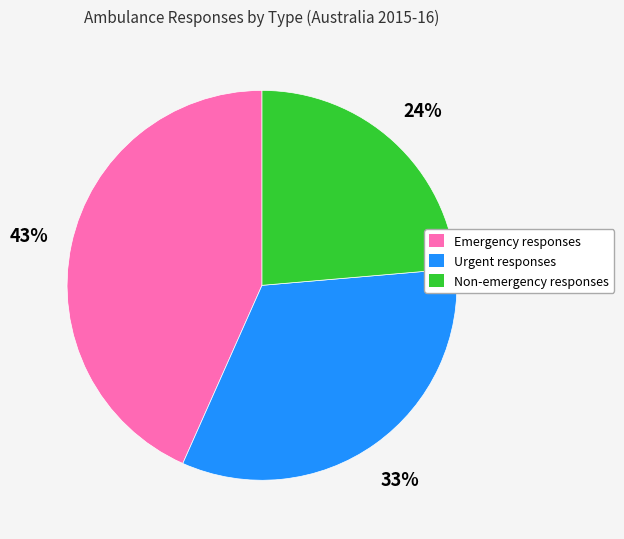

Is there any slice that represents more than half of the pie?

No